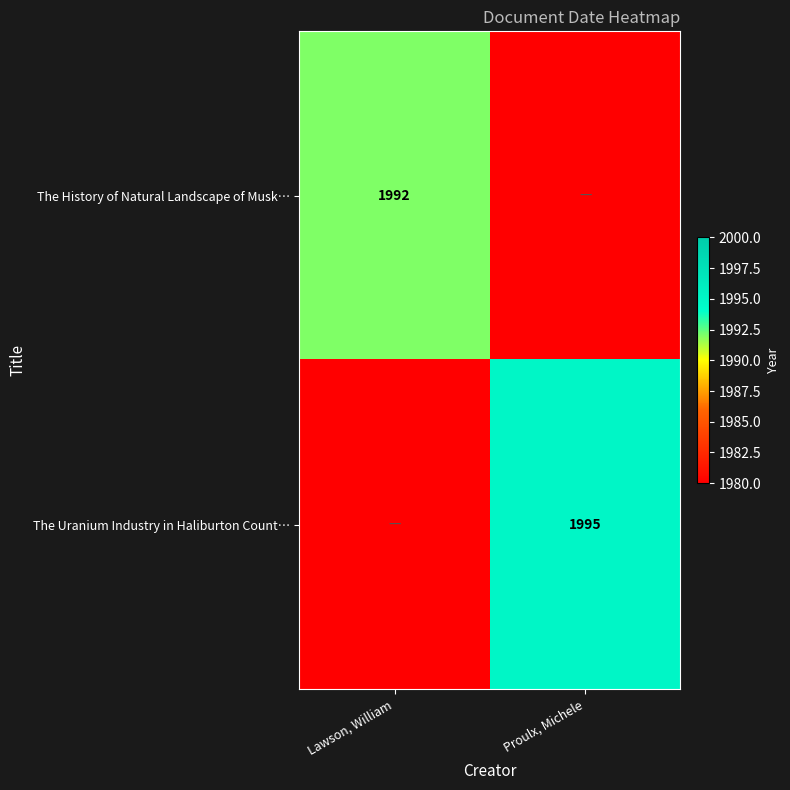

True or false: The Uranium Industry in Haliburton Count… has a value of 485 at Proulx, Michele.

False